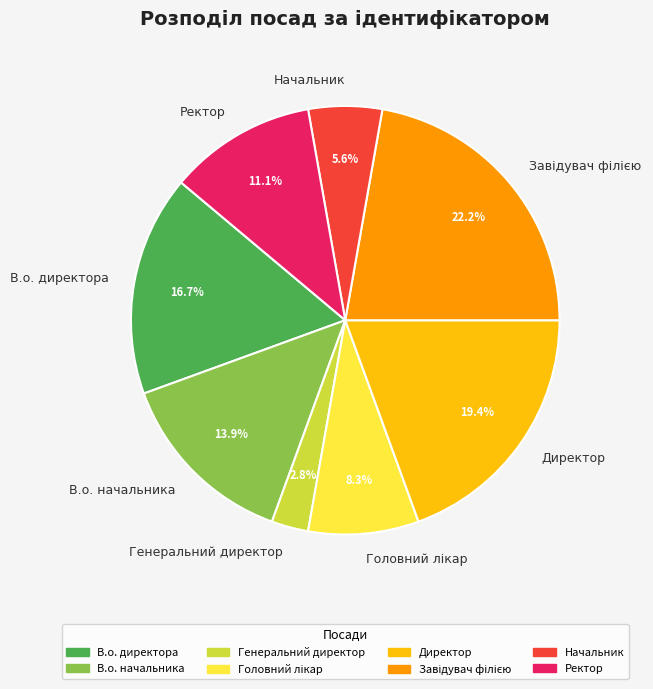

Does any single category account for the majority?

No